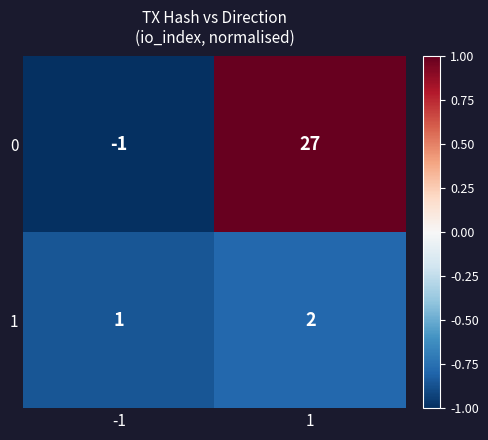

What is the sum of all 1 values?

3